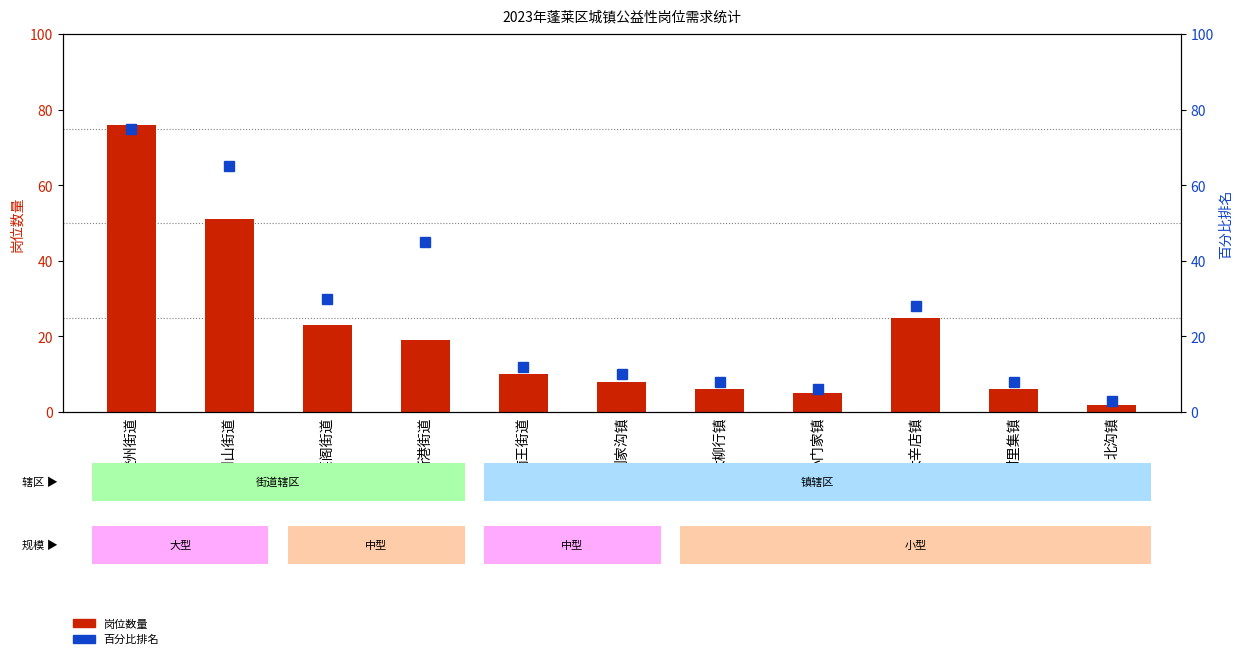

What is the difference between the maximum and minimum values in the 百分比排名 series?

72